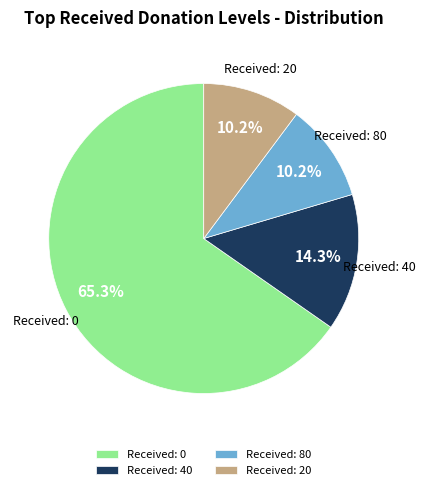

What is the largest slice in the pie chart?

Received: 0